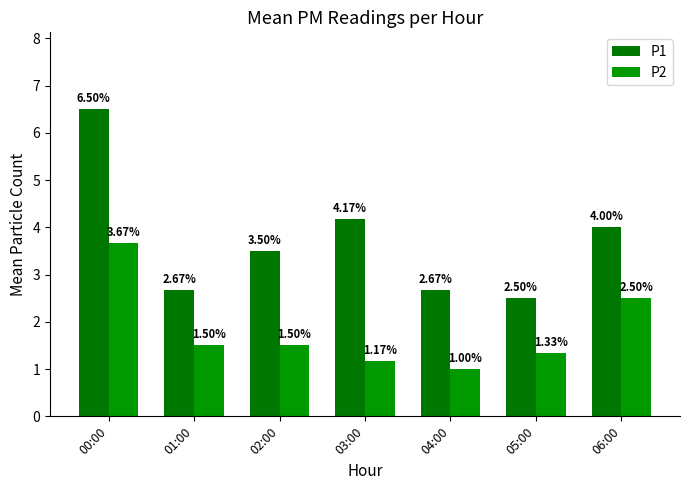

How many groups of bars are there?

7